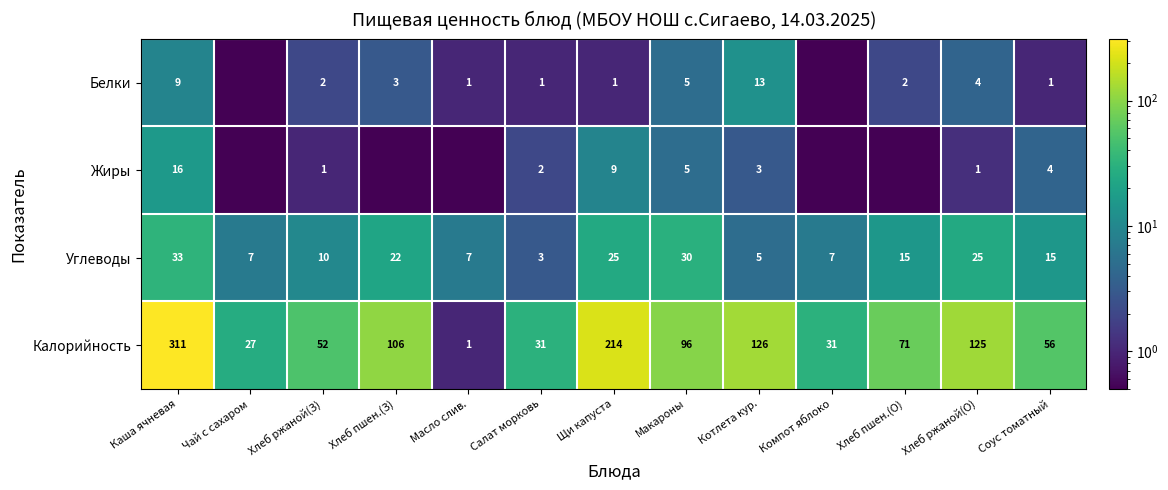

What is the total value across all series at Хлеб пшен.(З)?

131.0